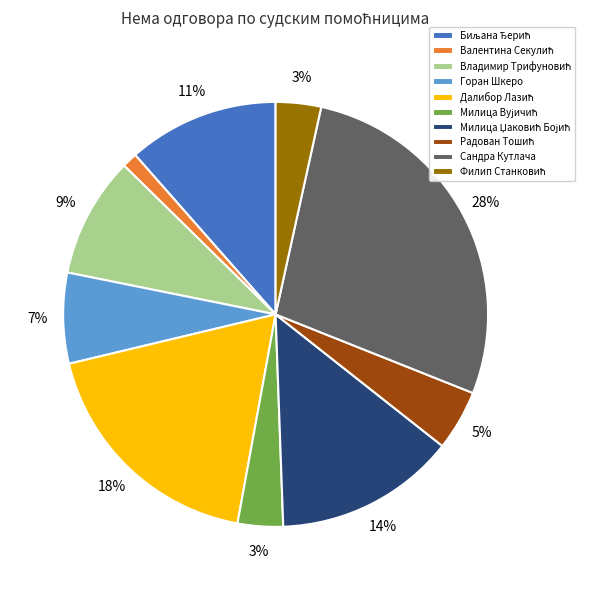

True or false: Горан Шкеро accounts for 7% of the total.

True